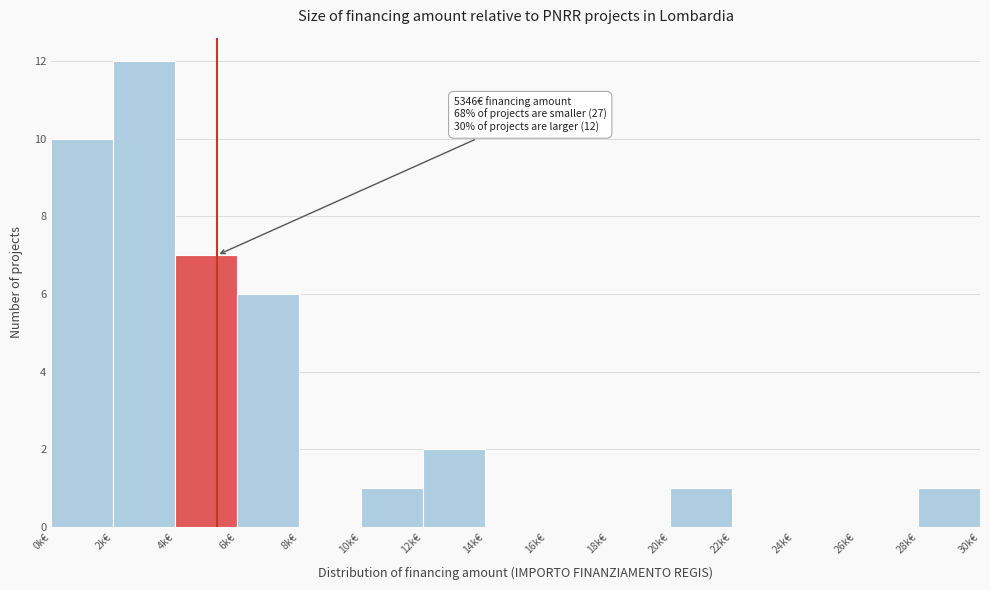

Reading left to right, list all the values displayed in this chart.

0k€=10	2k€=12	4k€=7	6k€=6	8k€=0	10k€=1	12k€=2	14k€=0	16k€=0	18k€=0	20k€=1	22k€=0	24k€=0	26k€=0	28k€=1